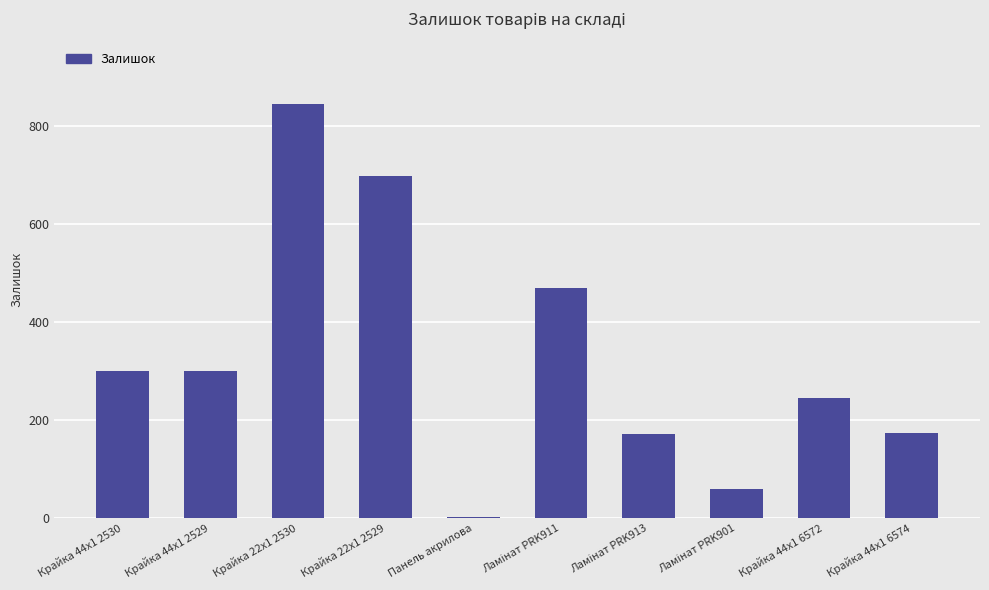

Is it true that the value at Крайка 44x1 2530 is 167?

False